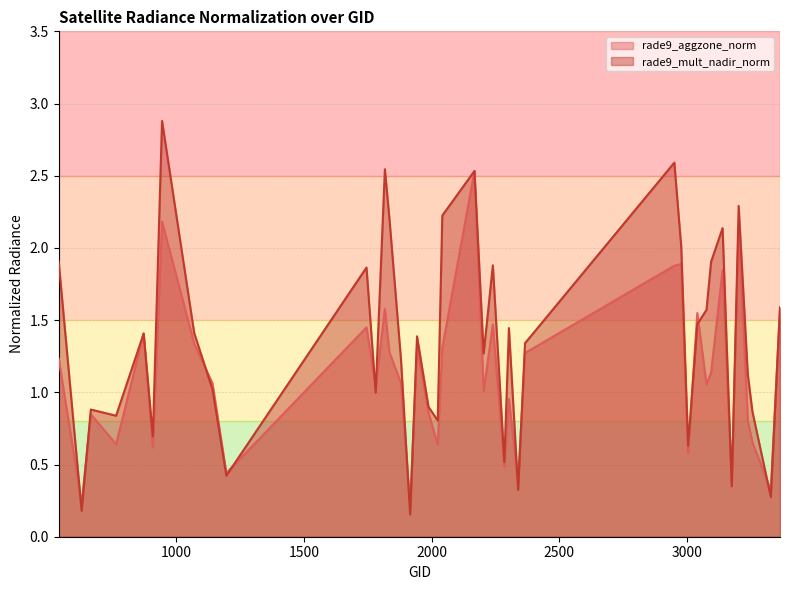

The rade9_aggzone_norm series shows 1.5 at 3041. True or false?

True